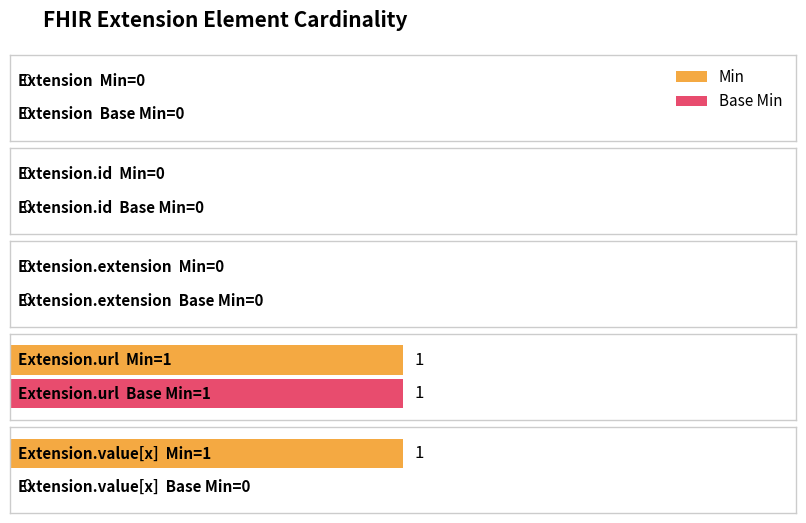

Is it true that Min equals 1 at Extension.id?

False